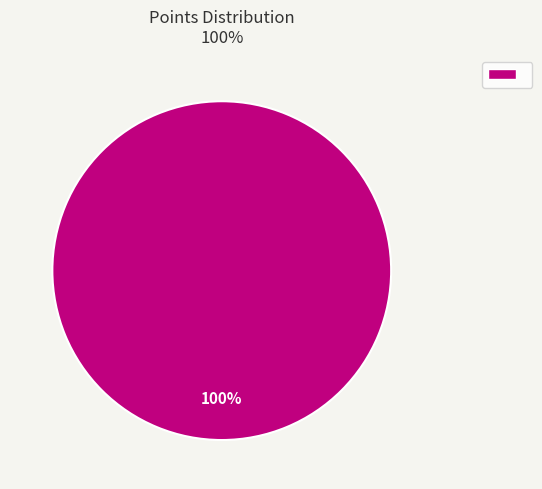

Is there a majority slice in this chart?

Yes